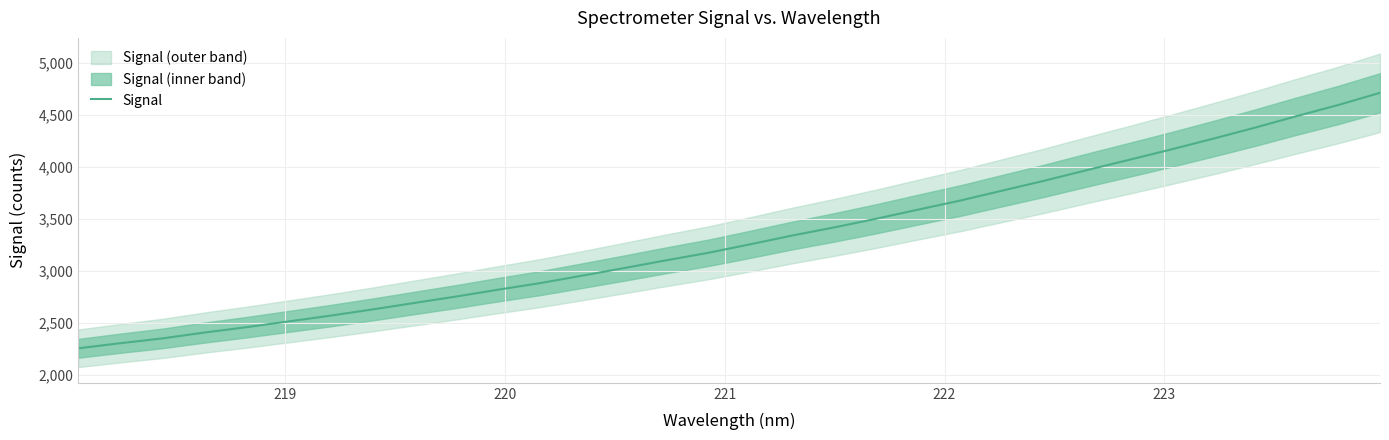

What is the lowest value of the Signal series?

2258.5